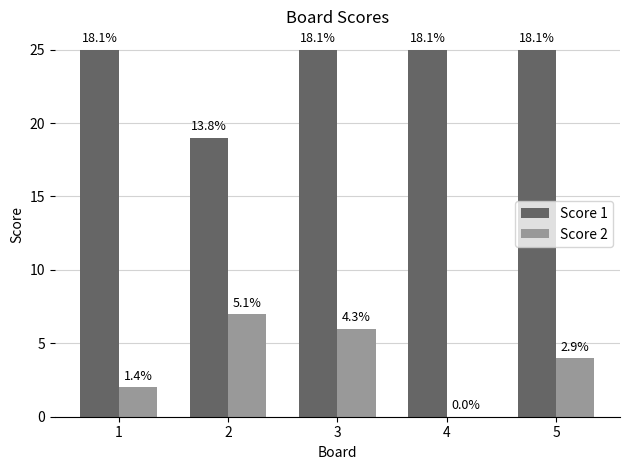

Reading right to left, list all the values displayed in this chart.

Score 1: 25	25	25	19	25
Score 2: 4	0	6	7	2